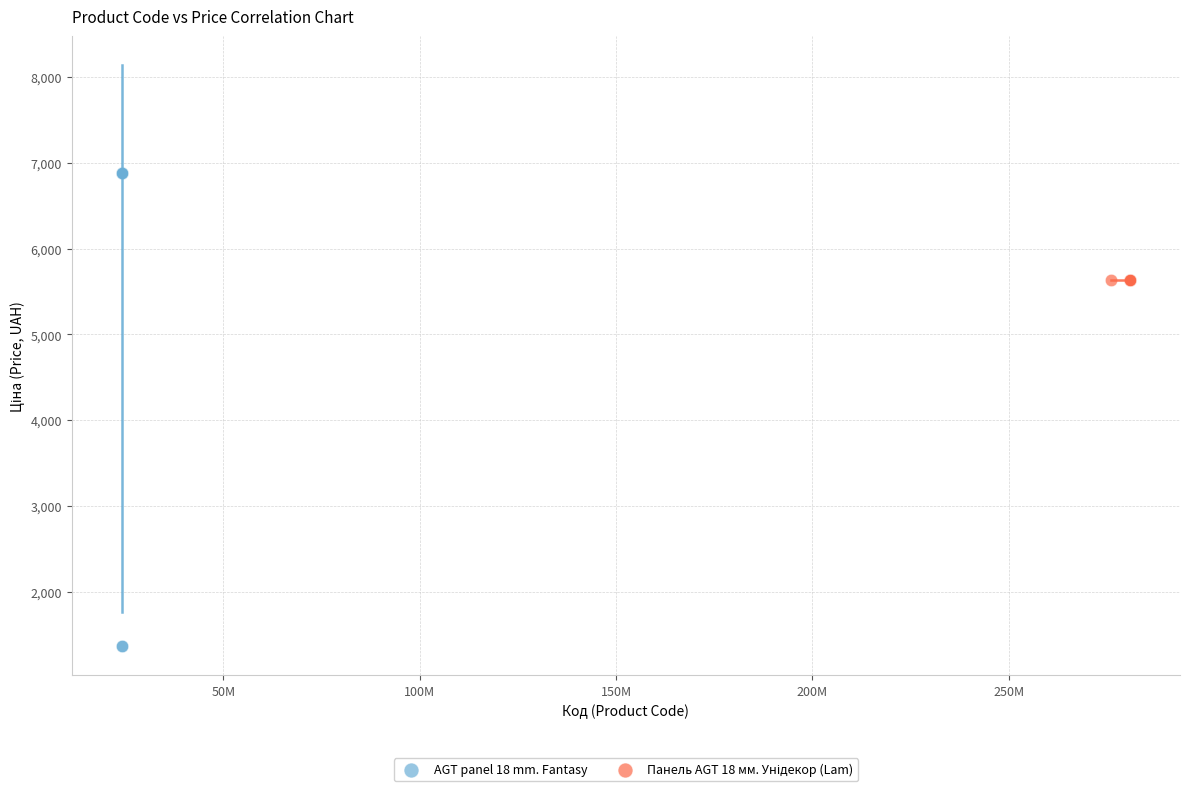

Which series contains the highest Y value?

AGT panel 18 mm. Fantasy